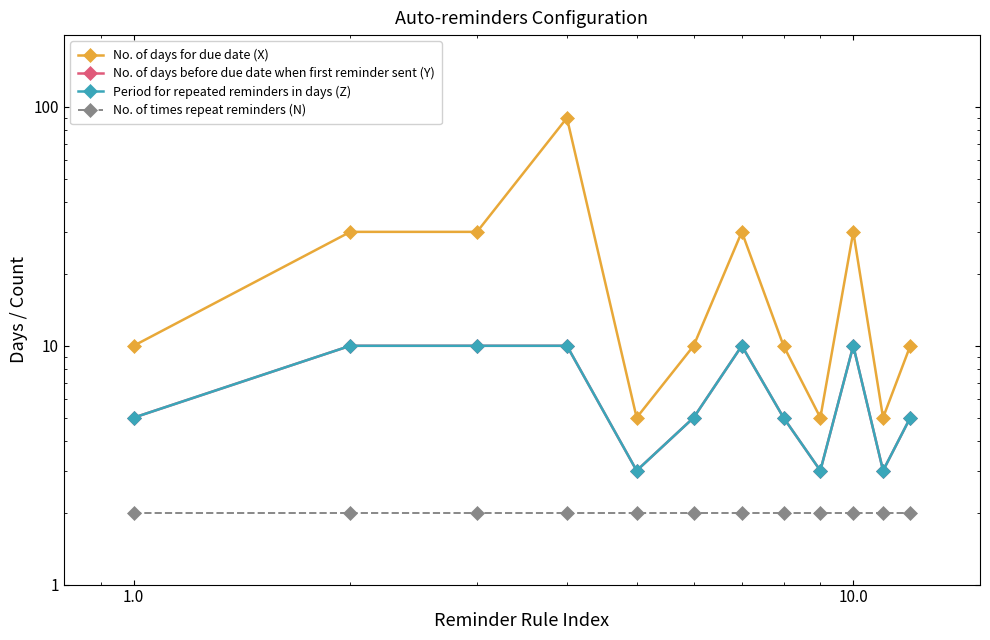

Rank the series at 10.0 from lowest to highest value.

No. of times repeat reminders (N), No. of days before due date when first reminder sent (Y), Period for repeated reminders in days (Z), No. of days for due date (X)